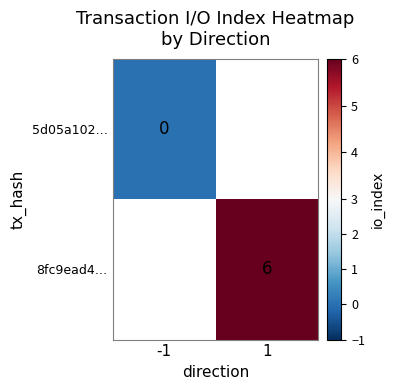

The value of 8fc9ead4… at 1 is 10. True or false?

False